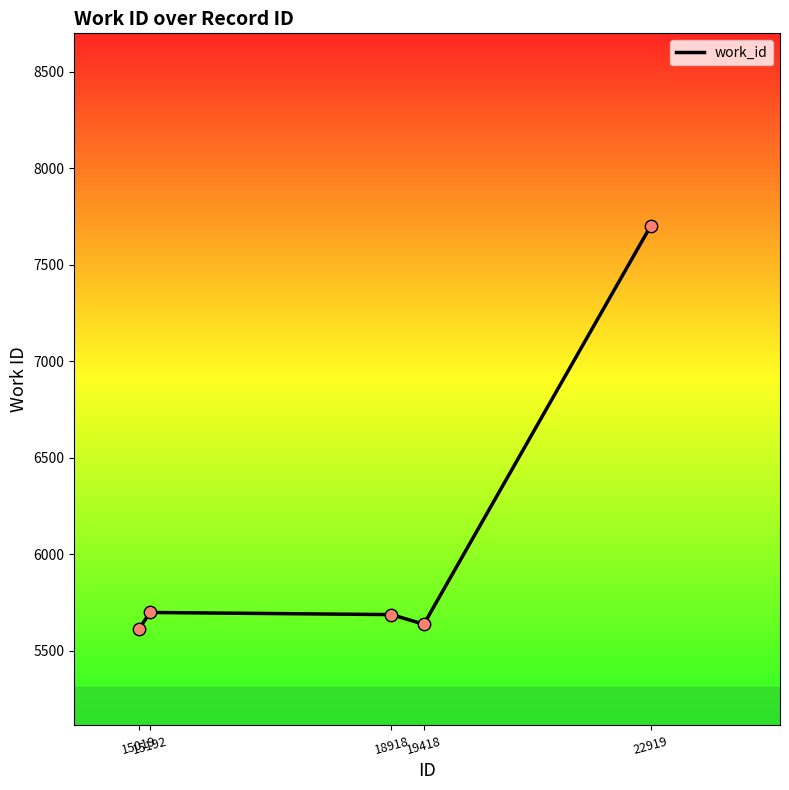

What is the ratio of the value at 15192 to the value at 15019?

1.0